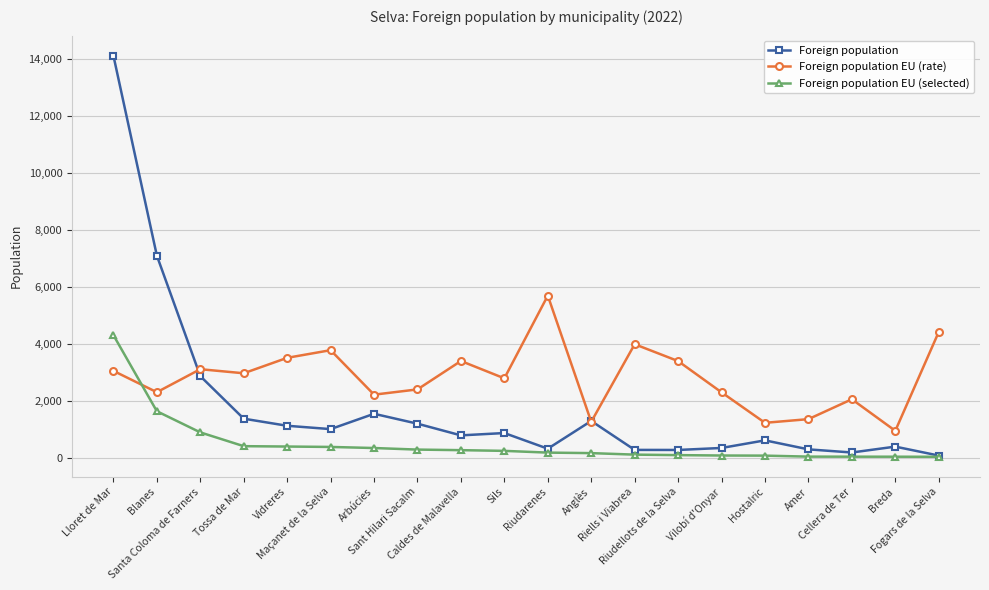

List the series in order of their peak value, highest first.

Foreign population, Foreign population EU (rate), Foreign population EU (selected)